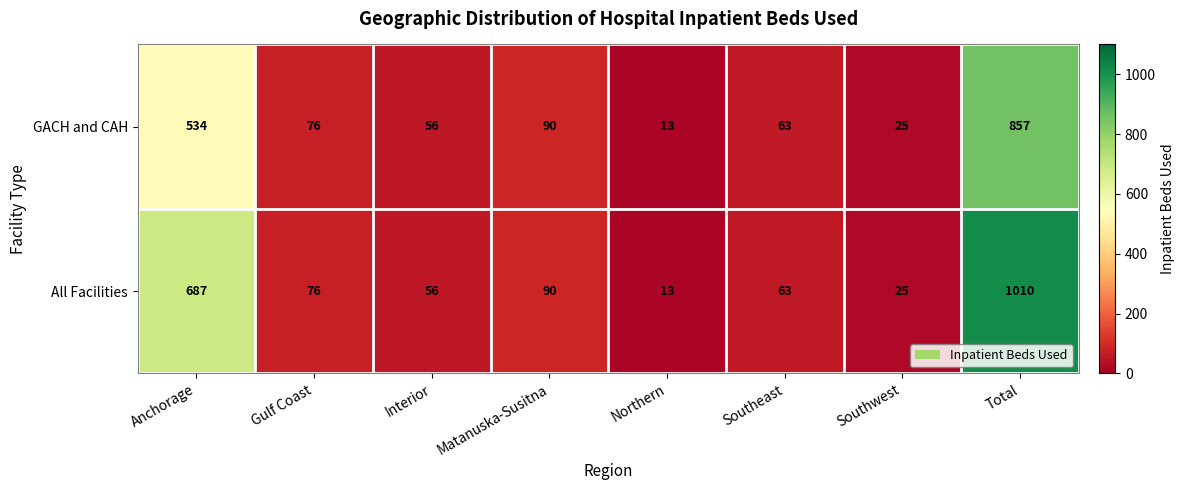

Is it true that GACH and CAH equals 20 at Northern?

False